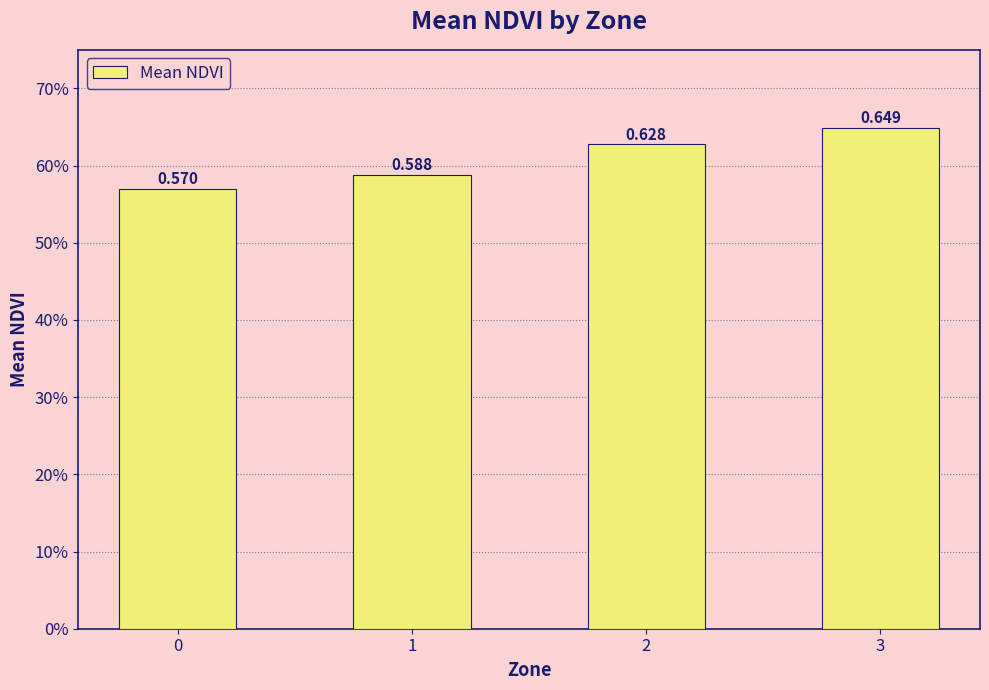

Are the bars horizontal?

No